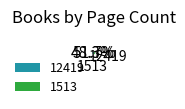

Which slice is the smallest?

12419